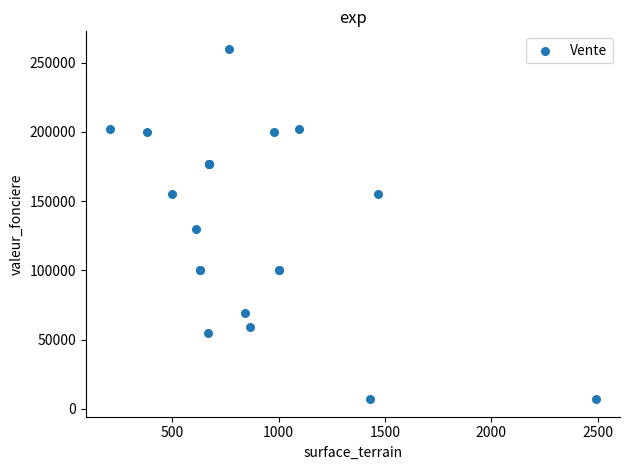

What Y value in the scatter plot is closest to 133500?

130000